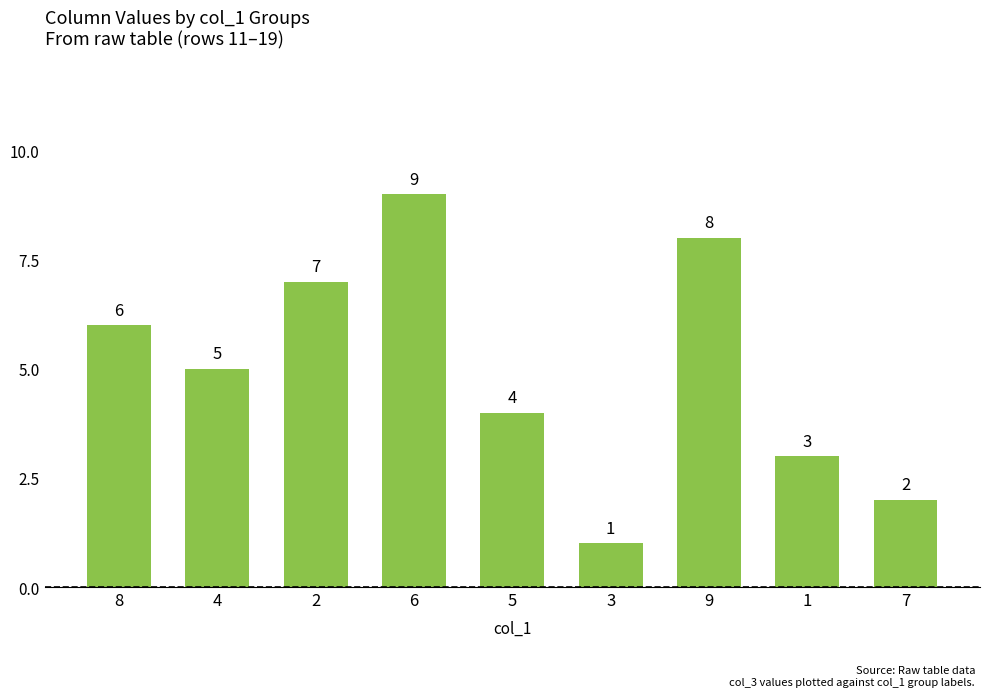

What is the sum of the values at 7 and 9?

10